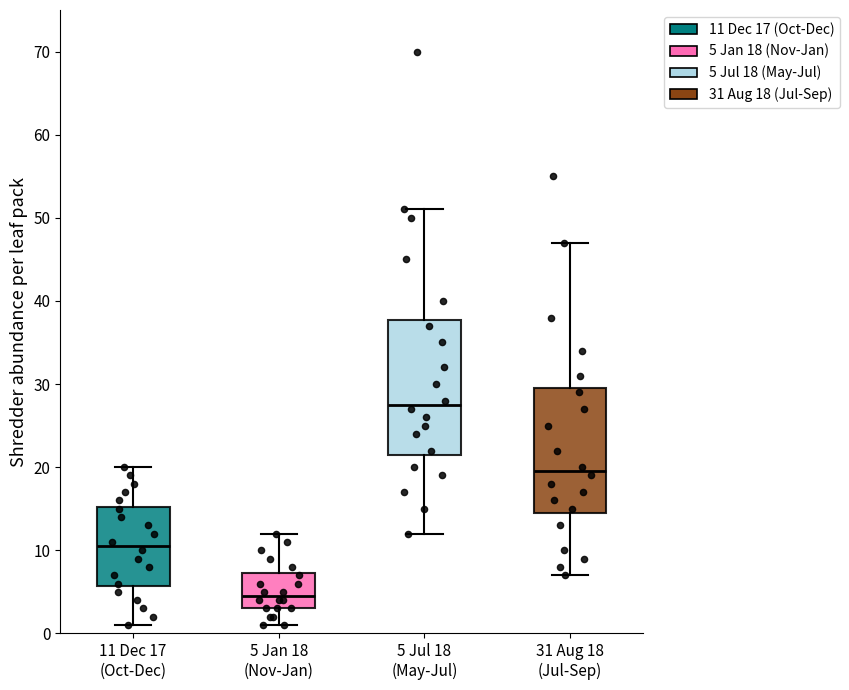

Where does the upper whisker of the box for 5 Jul 18 (May-Jul) end on the y-axis? The values are not printed on the chart, so give them approximately, as read against the axis.

51